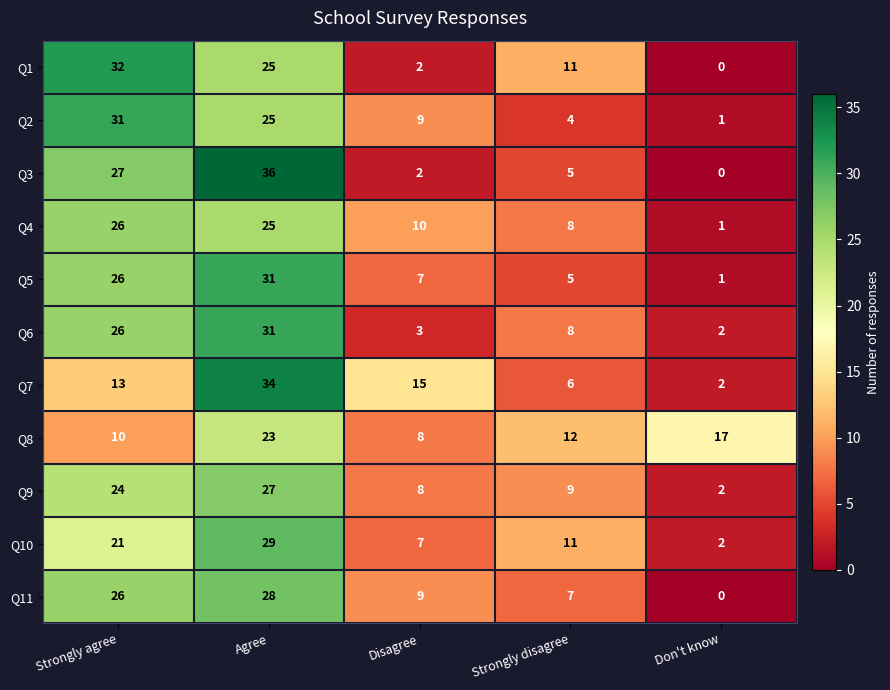

What is the total value across all series at Don't know?

28